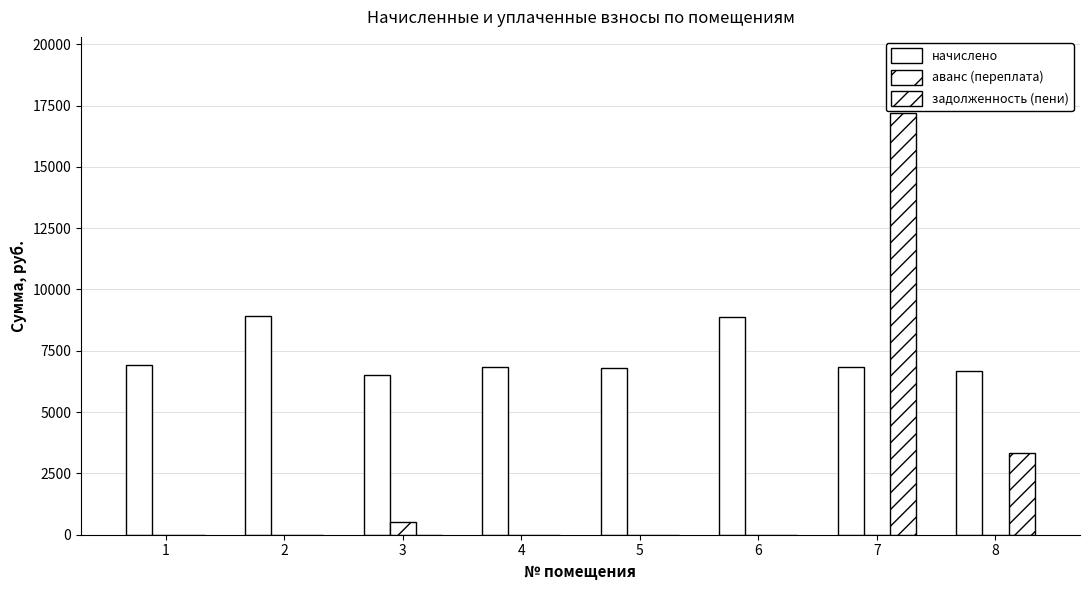

How many data points in аванс (переплата) are above 0?

1